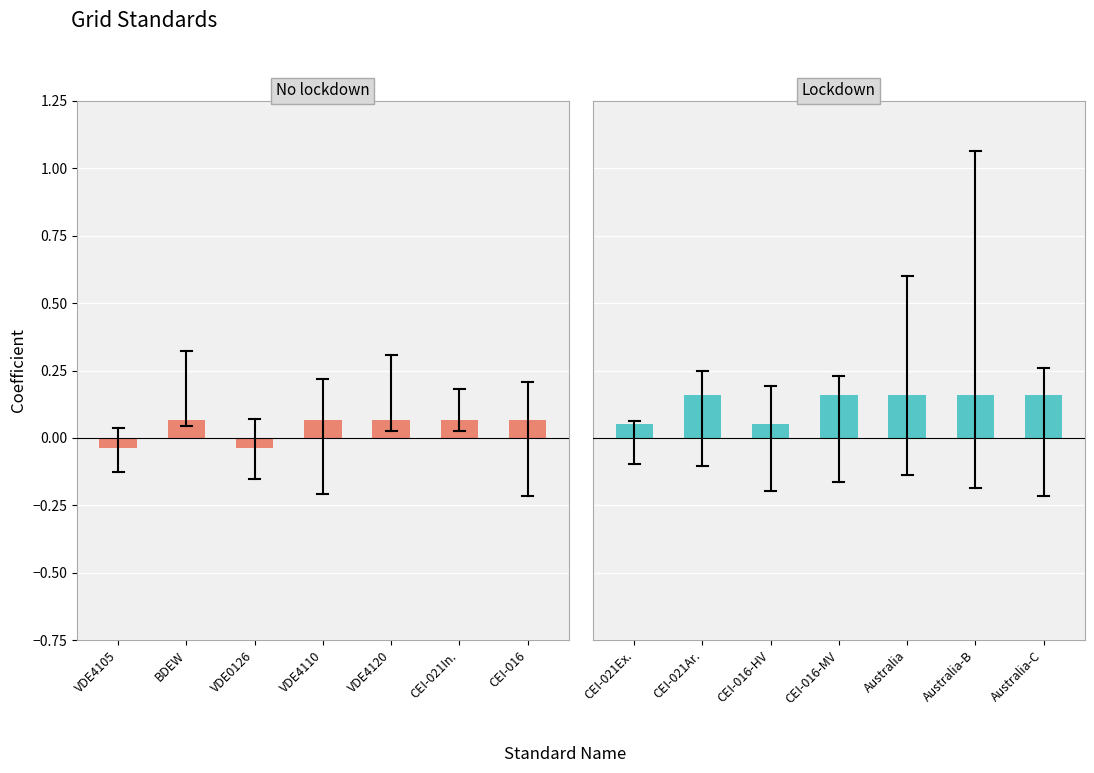

Between VDE4110 and CEI-016, which series saw the biggest shift?

No lockdown